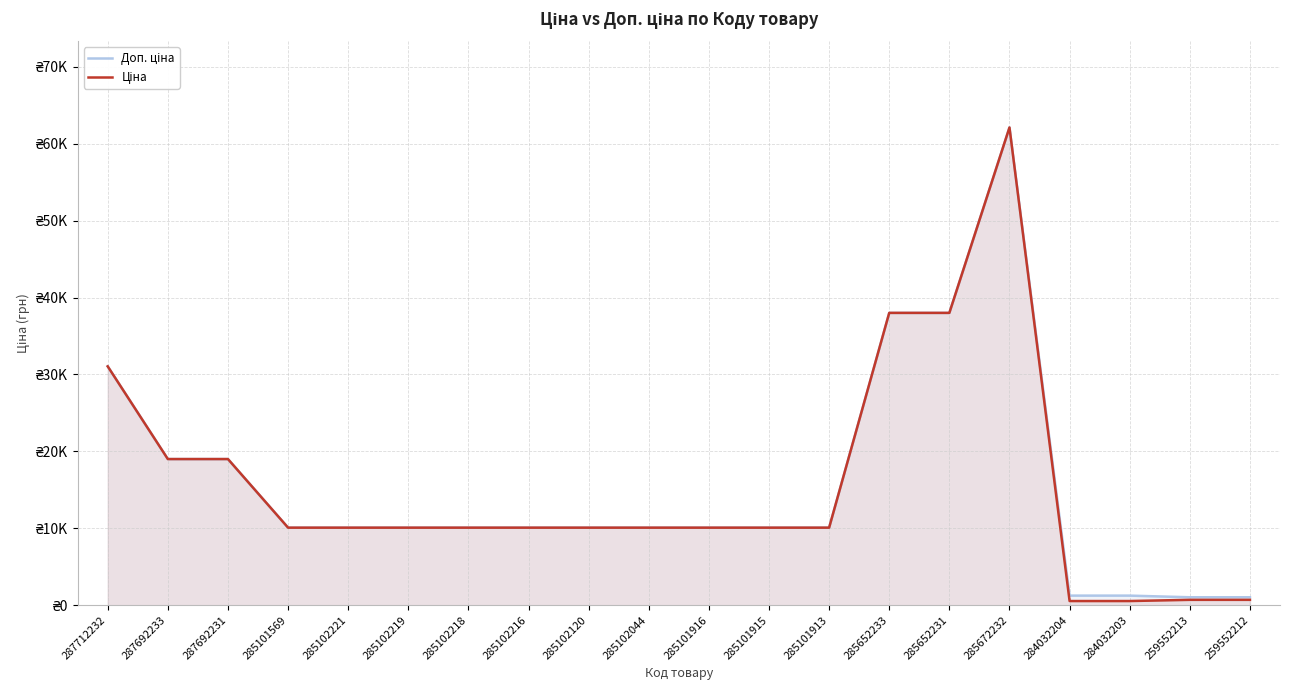

True or false: Доп. ціна and Ціна intersect in this chart.

False